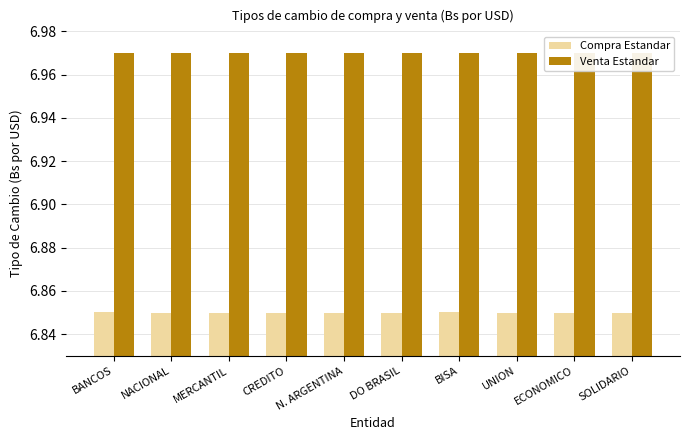

What is the spread (max minus min) of values at DO BRASIL?

0.1